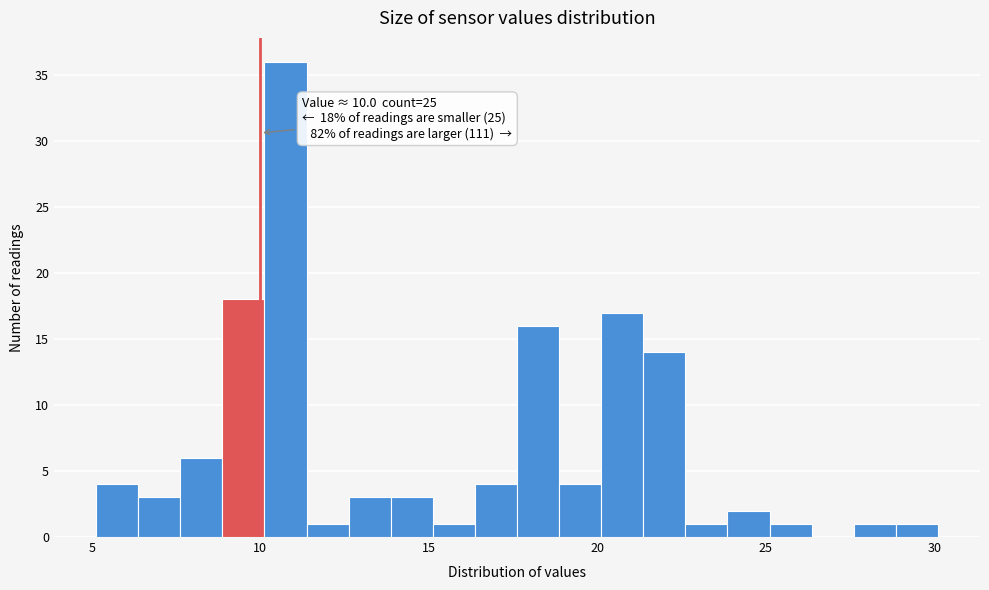

Around what value on the x-axis is the tallest bar? Give the approximate position of its centre, as read against the axis.

10.5